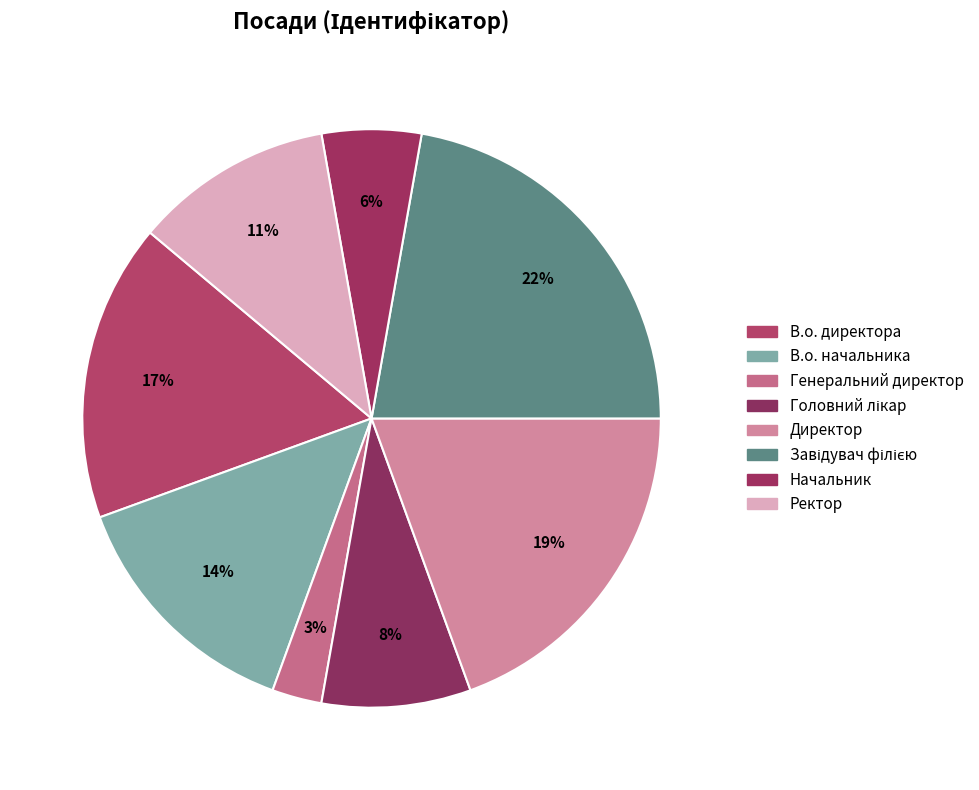

Count the number of slices in the pie.

8